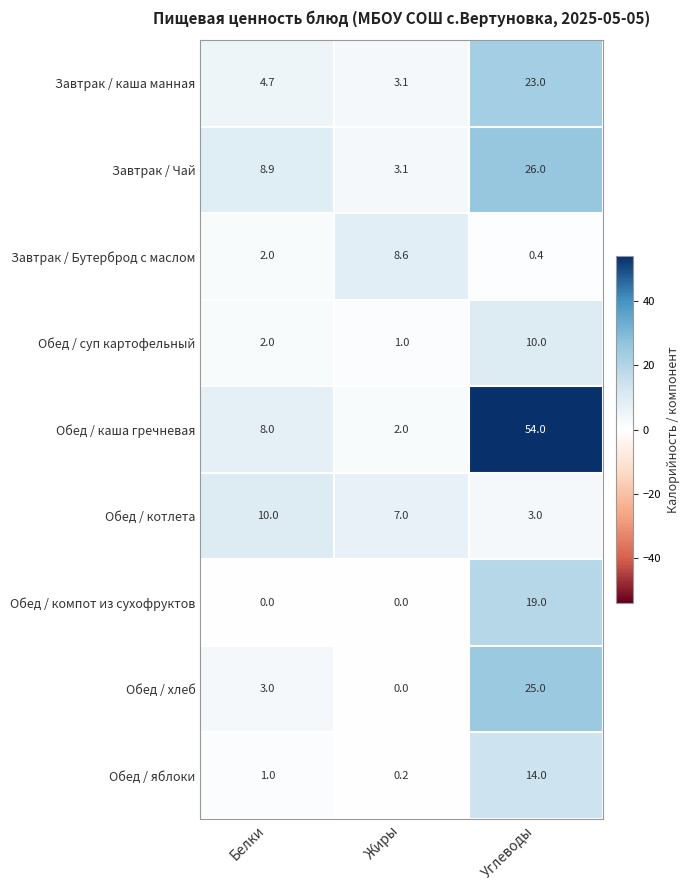

How many values in the Завтрак / каша манная series are below 4?

1